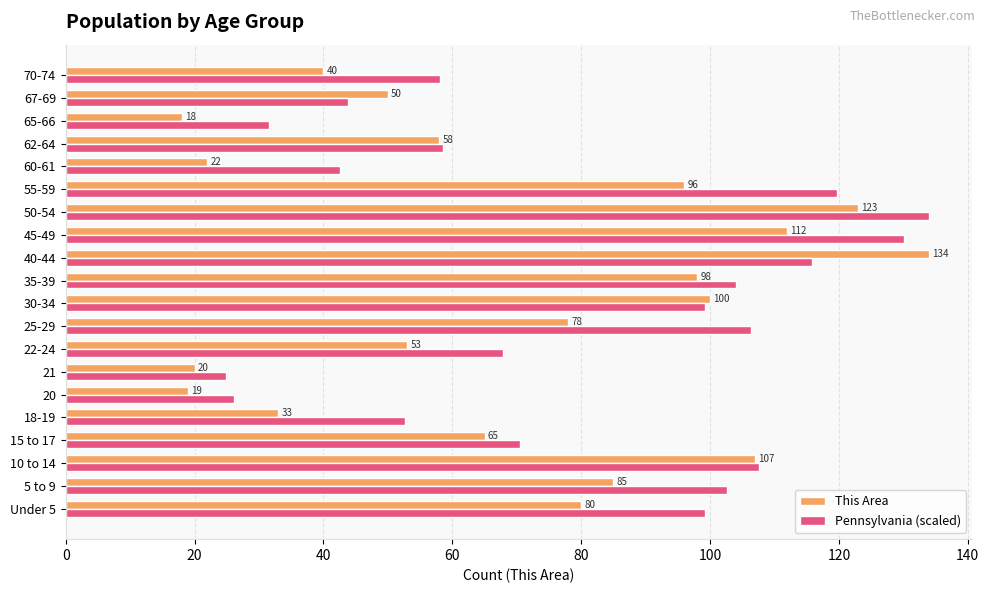

Rank the series by their average value, from lowest to highest.

This Area, Pennsylvania (scaled)